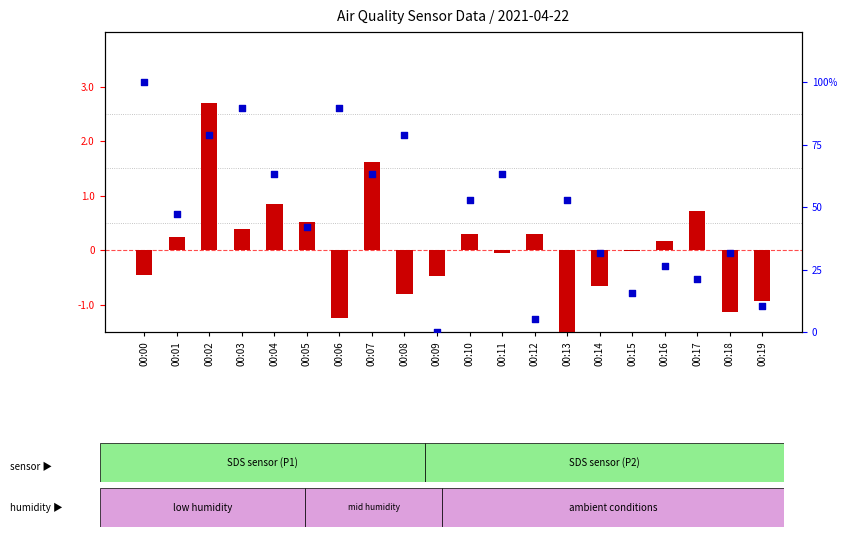

Which series has the largest Y range (max minus min)?

percentile rank within the sample